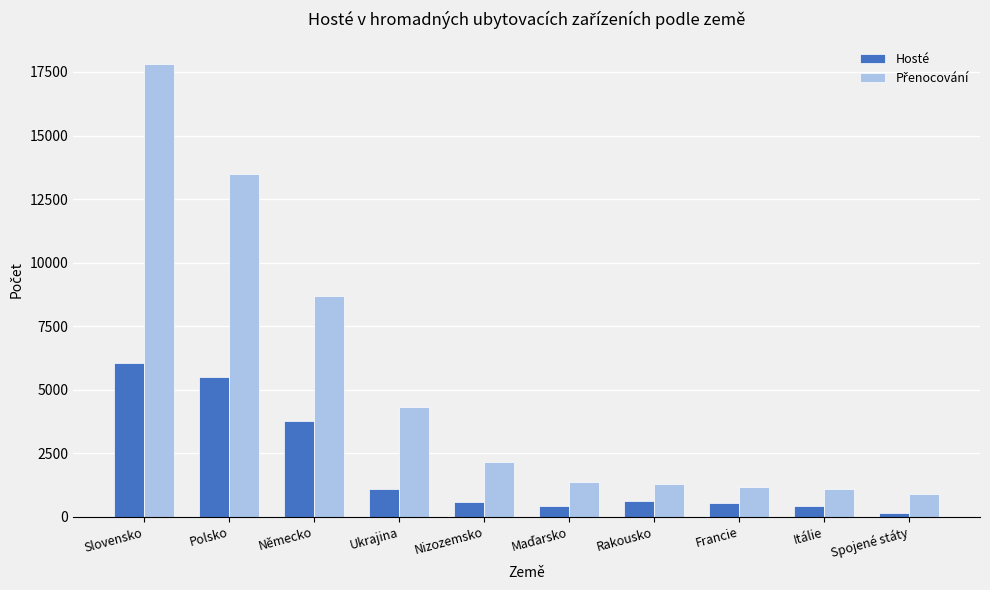

What is the minimum value shown in the chart?

150